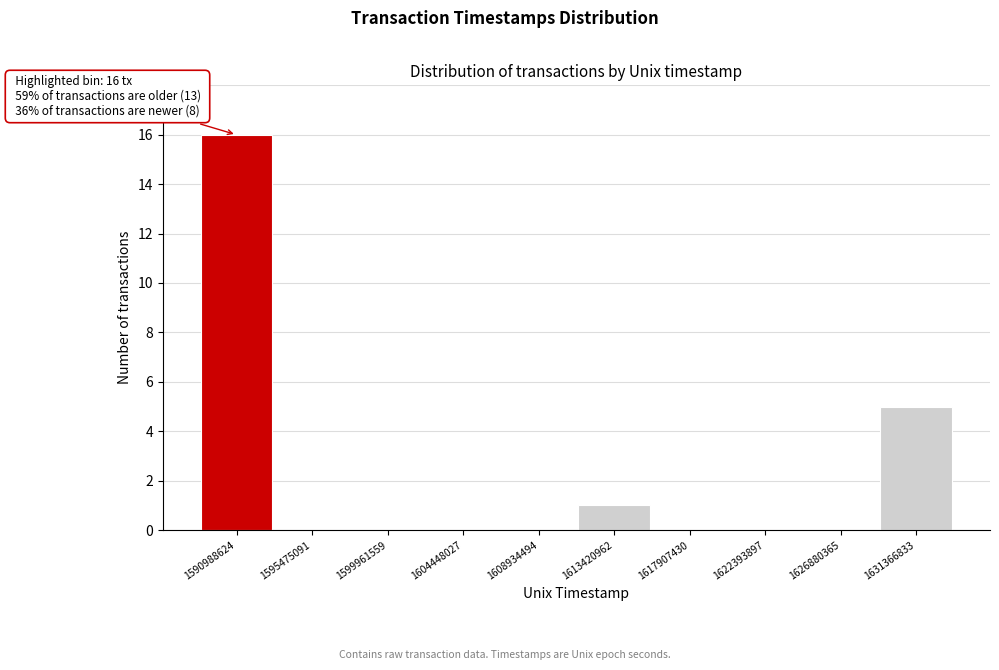

Reading left to right, list all the values displayed in this chart.

1590988624=16	1595475091=0	1599961559=0	1604448027=0	1608934494=0	1613420962=1	1617907430=0	1622393897=0	1626880365=0	1631366833=5